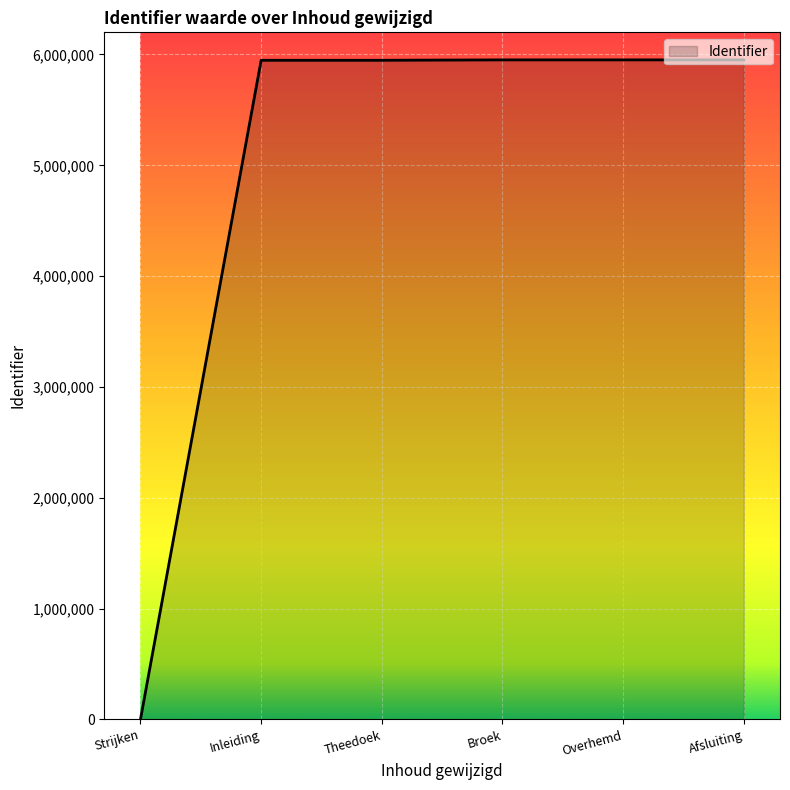

What is the average value?

4958327